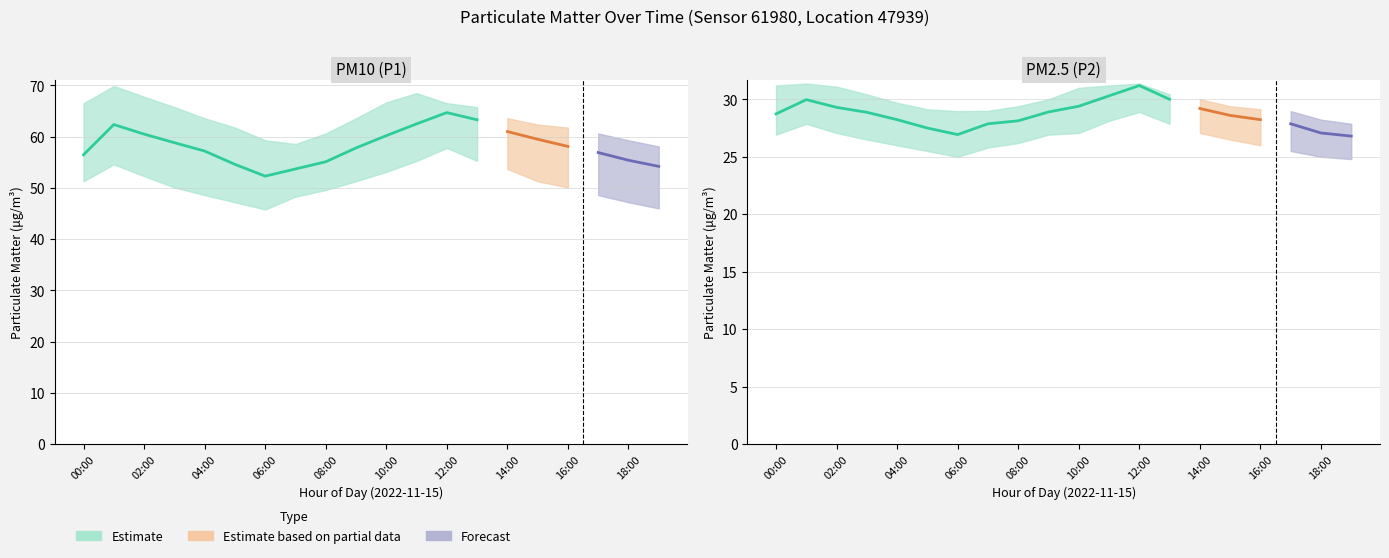

Between 08:00 and 17:00, which series saw the biggest shift?

P1